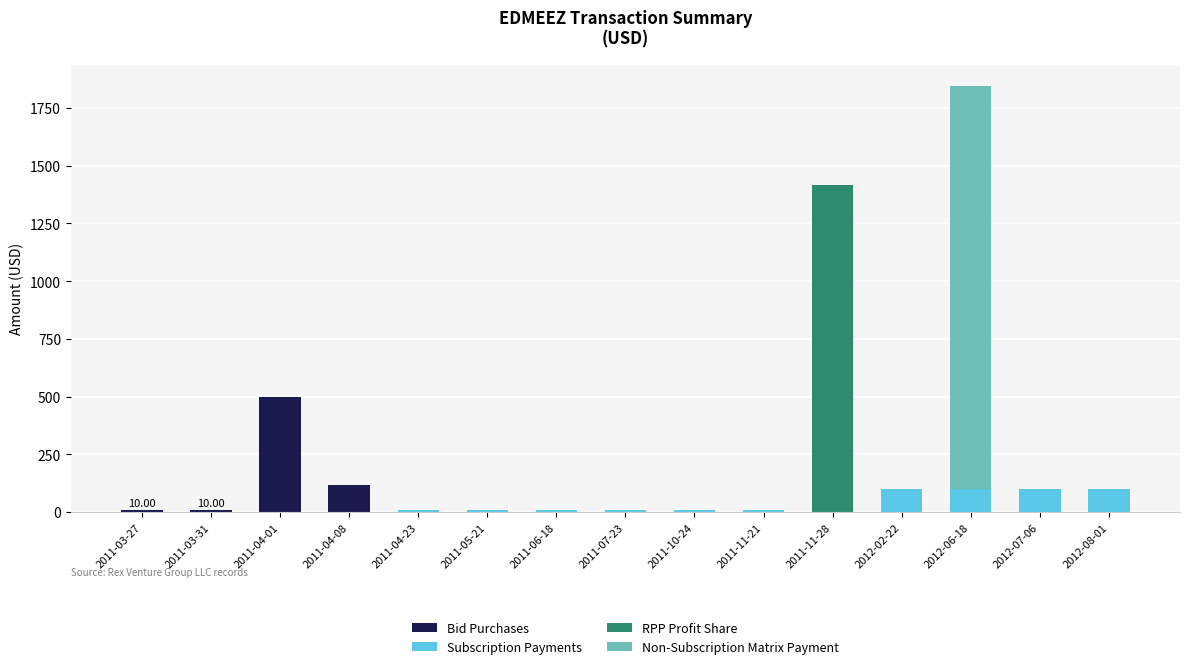

At which category is the sum across all series the highest?

2012-06-18